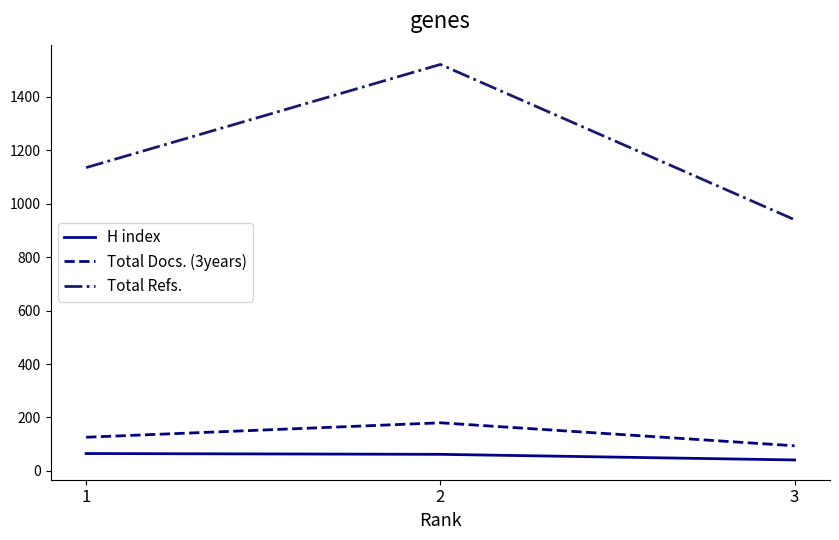

What is the sum of the Total Docs. (3years) values at 1 and 2?

306